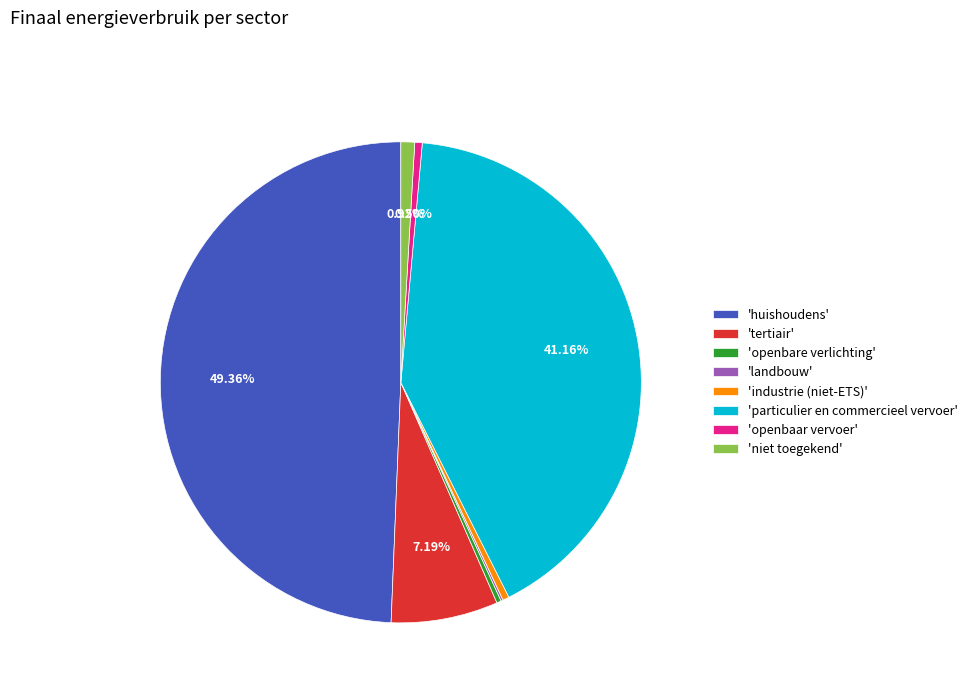

Is 'niet toegekend' the majority of the pie?

No